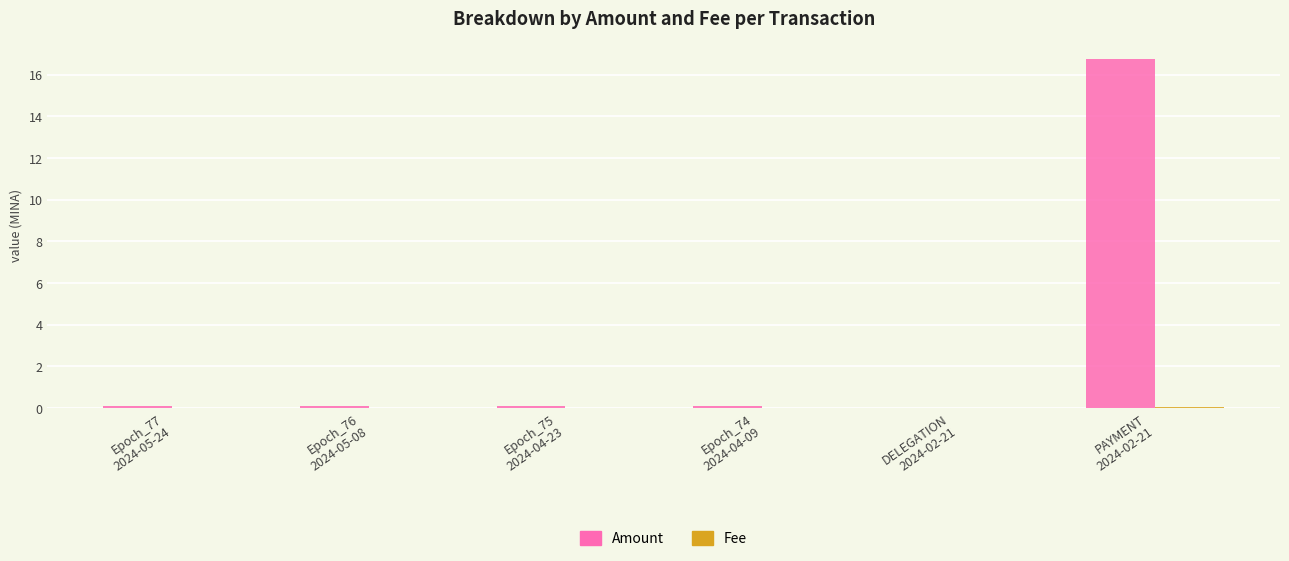

Which series has the largest total across all categories?

Amount